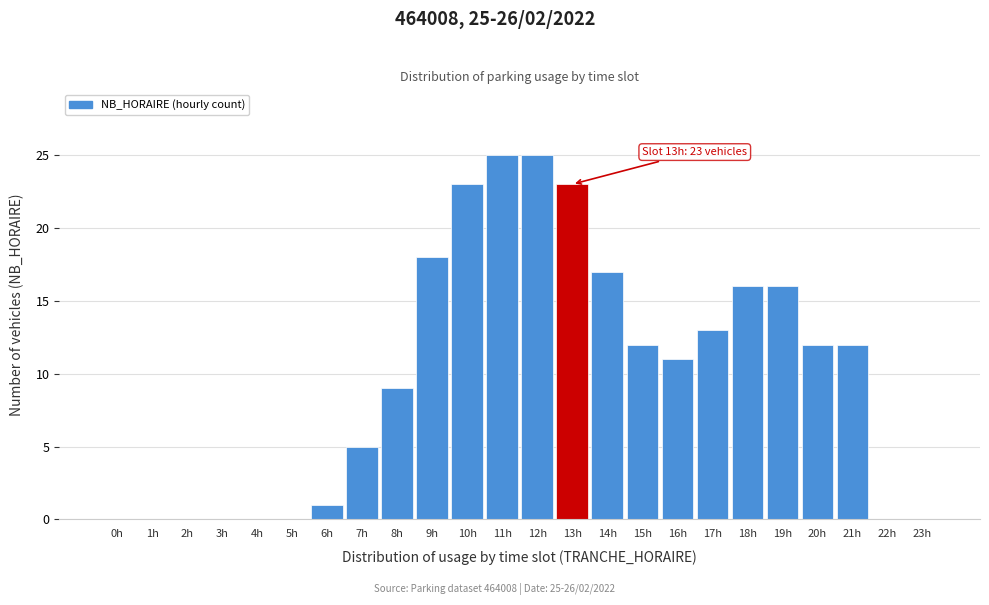

Reading left to right, list all the values displayed in this chart.

0h=0	1h=0	2h=0	3h=0	4h=0	5h=0	6h=1	7h=5	8h=9	9h=18	10h=23	11h=25	12h=25	13h=23	14h=17	15h=12	16h=11	17h=13	18h=16	19h=16	20h=12	21h=12	22h=0	23h=0